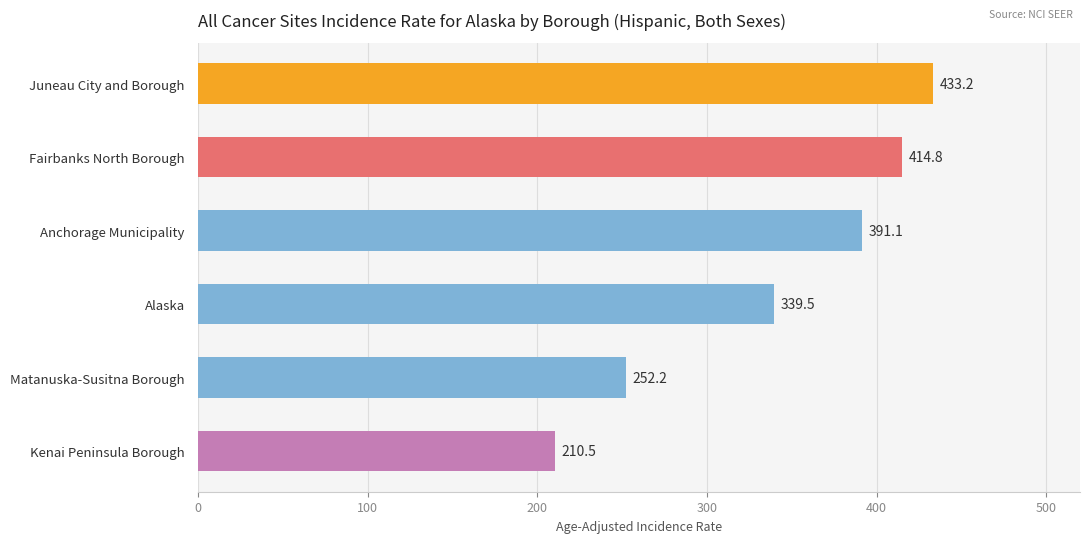

The value at Kenai Peninsula Borough is 311.4. True or false?

False